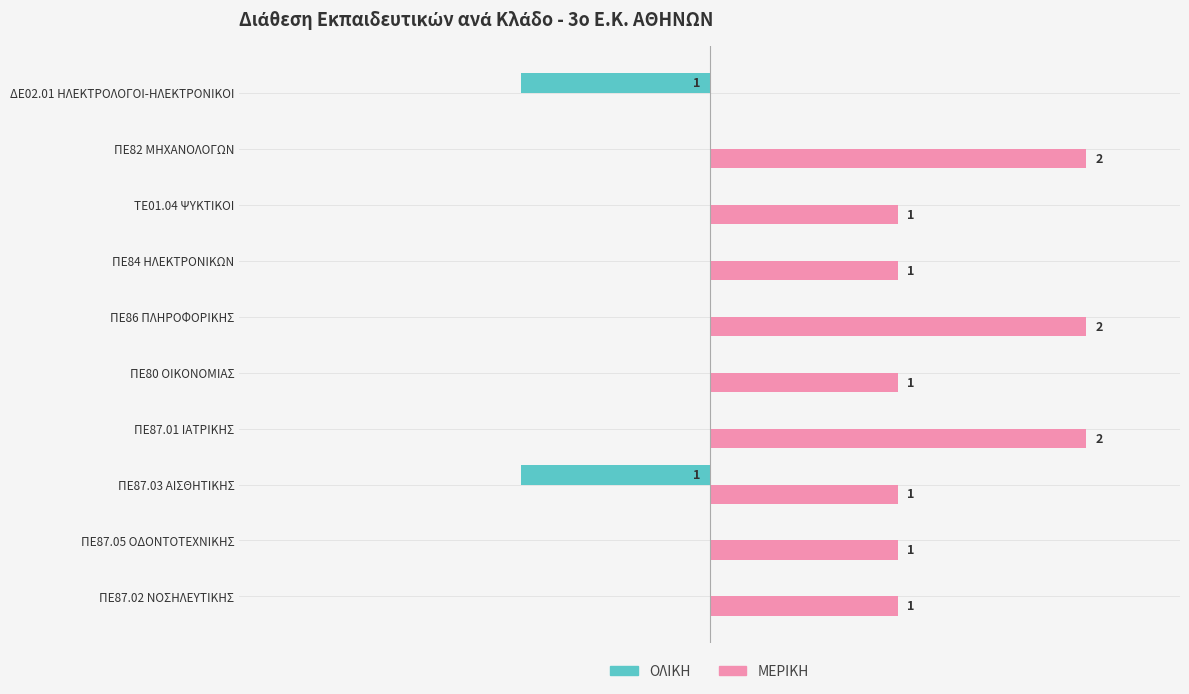

Which series has the largest total across all categories?

ΜΕΡΙΚΗ